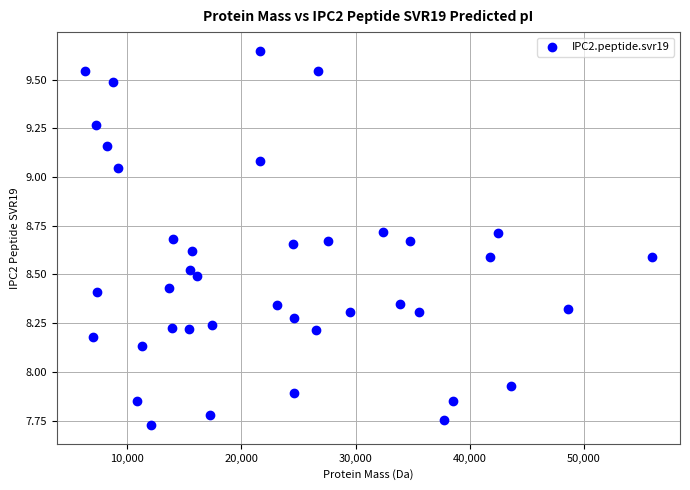

What is the range of Y values (max minus min)?

1.9